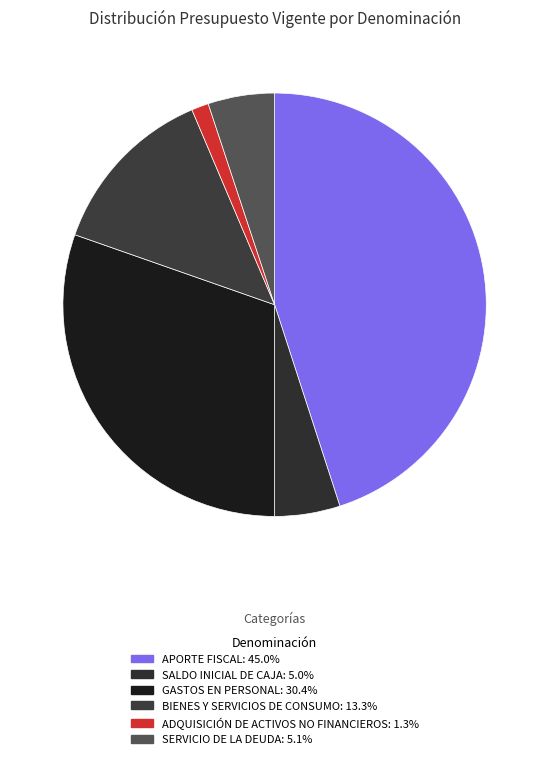

Which category has the biggest portion of the pie?

APORTE FISCAL